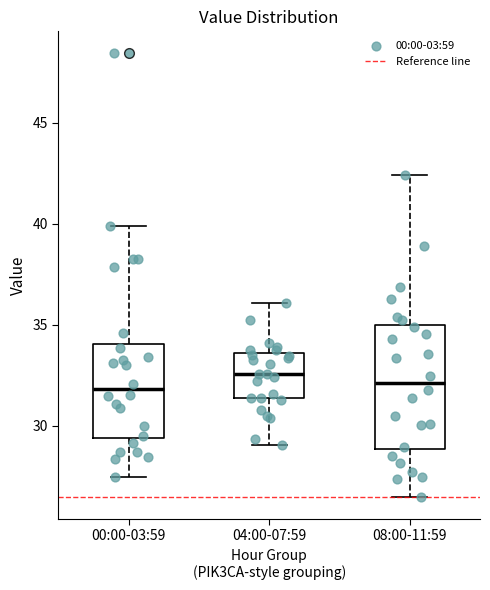

Reading left to right, transcribe this box plot: for each box, give where its median line is, the range the box spans, and where its two whiskers end, as read against the y-axis. The values are not printed on the chart, so give them approximately, as read against the axis.

00:00-03:59: median 32.0, box 29.5 to 34.0, whiskers 27.5 to 40.0
04:00-07:59: median 32.5, box 31.5 to 33.5, whiskers 29.0 to 36.0
08:00-11:59: median 32.0, box 29.0 to 35.0, whiskers 26.5 to 42.5